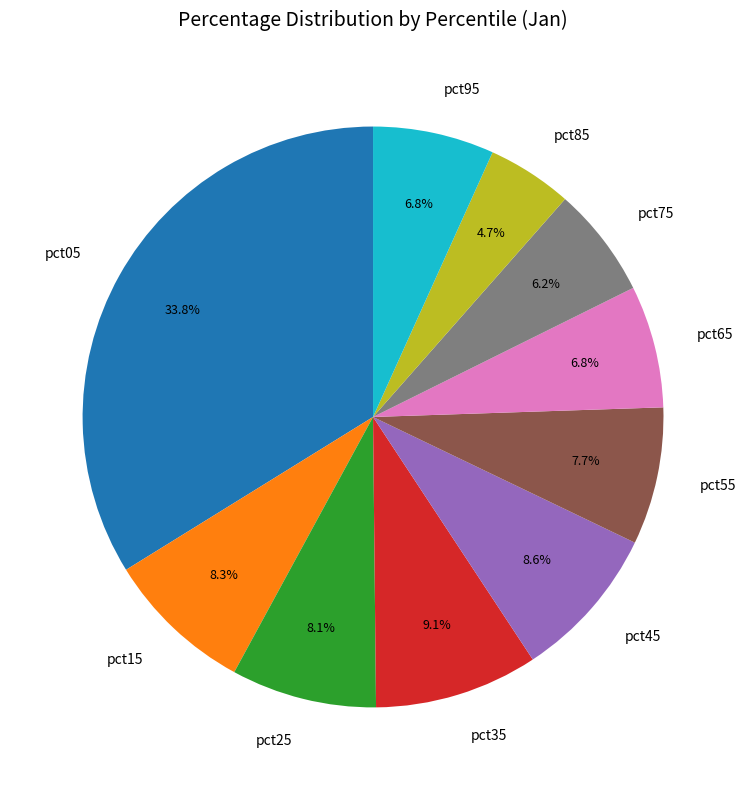

Which slice is the smallest?

pct85